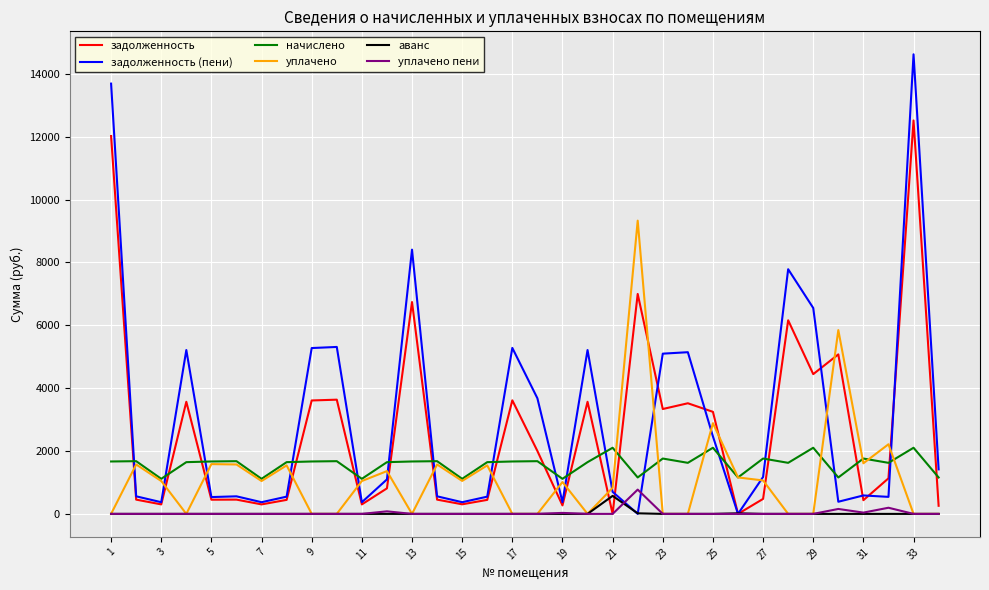

What is the difference between the maximum and minimum values in the задолженность (пени) series?

14624.6